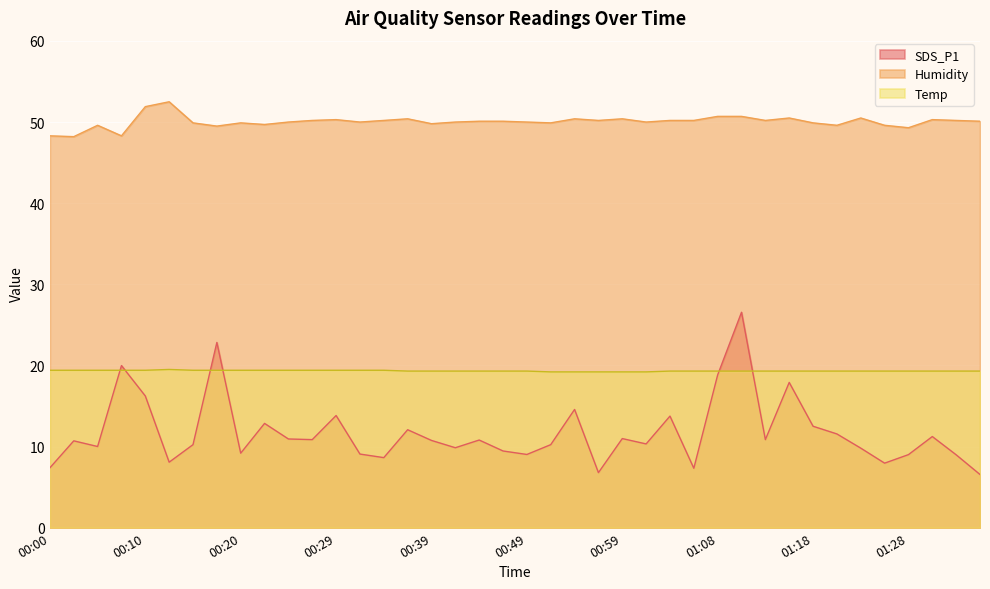

What is the difference between the second highest and second lowest values in the Humidity series?

3.6